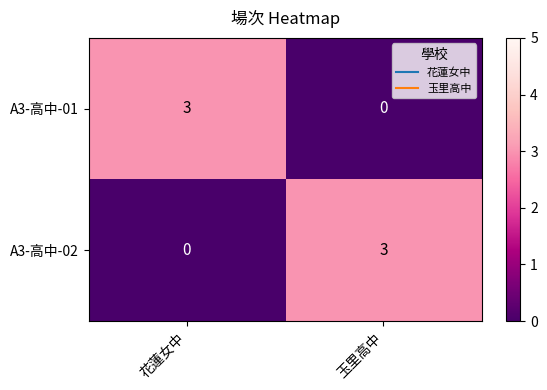

Reading left to right, extract all data points from this chart.

A3-高中-01: 花蓮女中=3	玉里高中=0
A3-高中-02: 花蓮女中=0	玉里高中=3